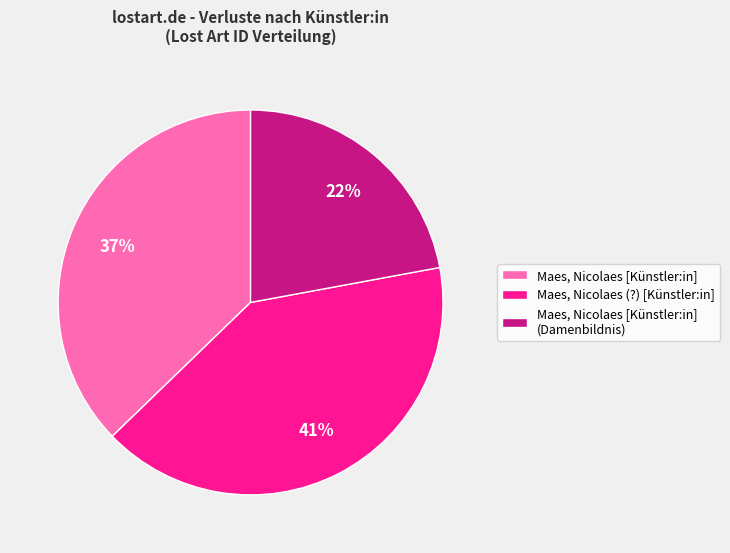

To the nearest percent, what is the difference between the largest and smallest slice percentages?

19%